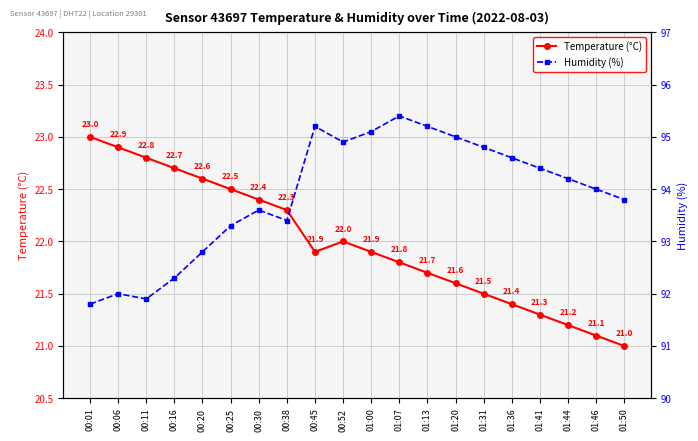

What position from the left is 01:13?

13